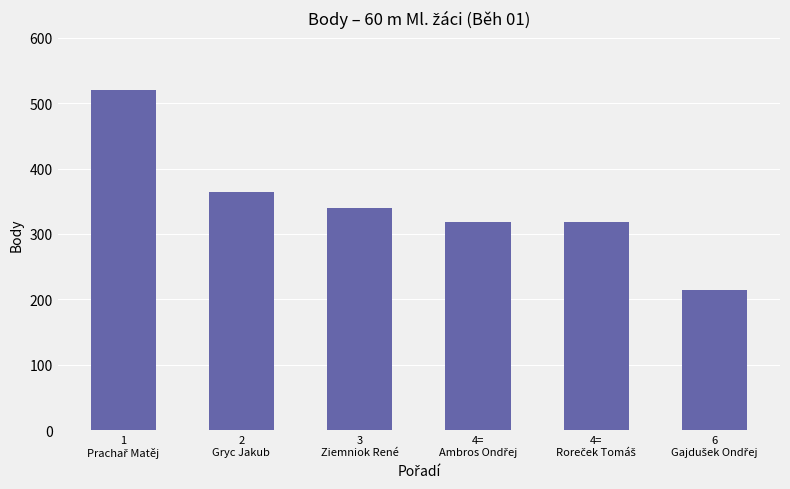

What is the value of the 6th bar from the left?

214